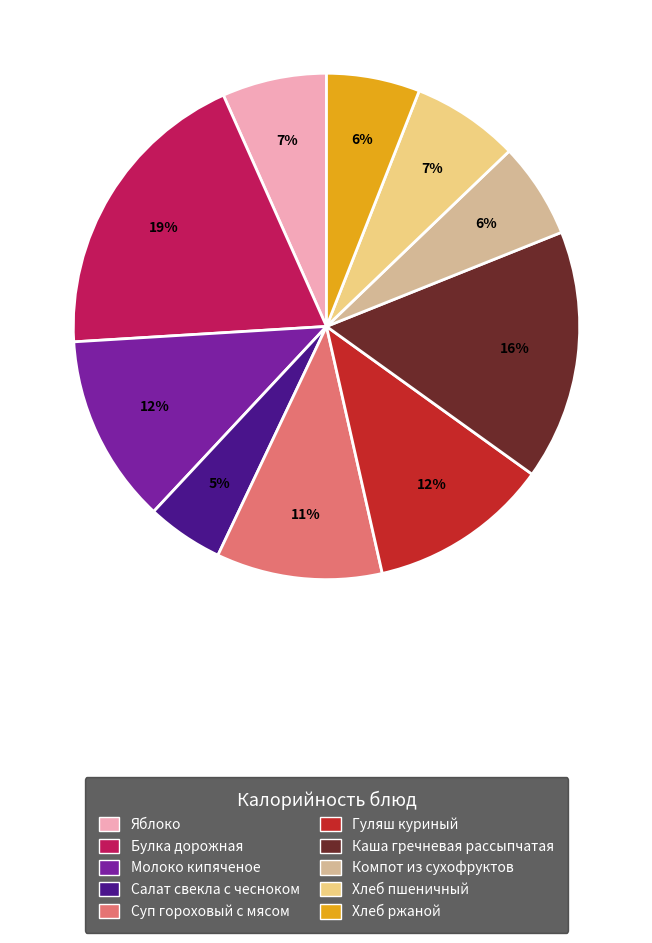

Does any single category account for the majority?

No